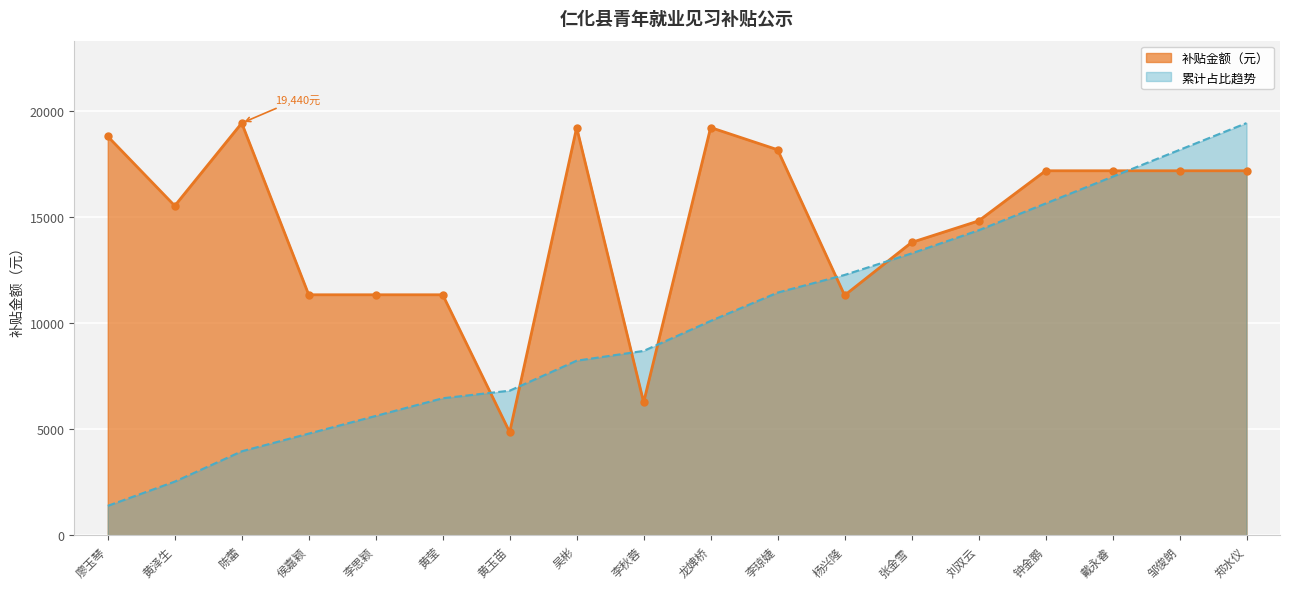

What is the approximate value of 补贴金额（元） at 龙婢桥?

19230.0